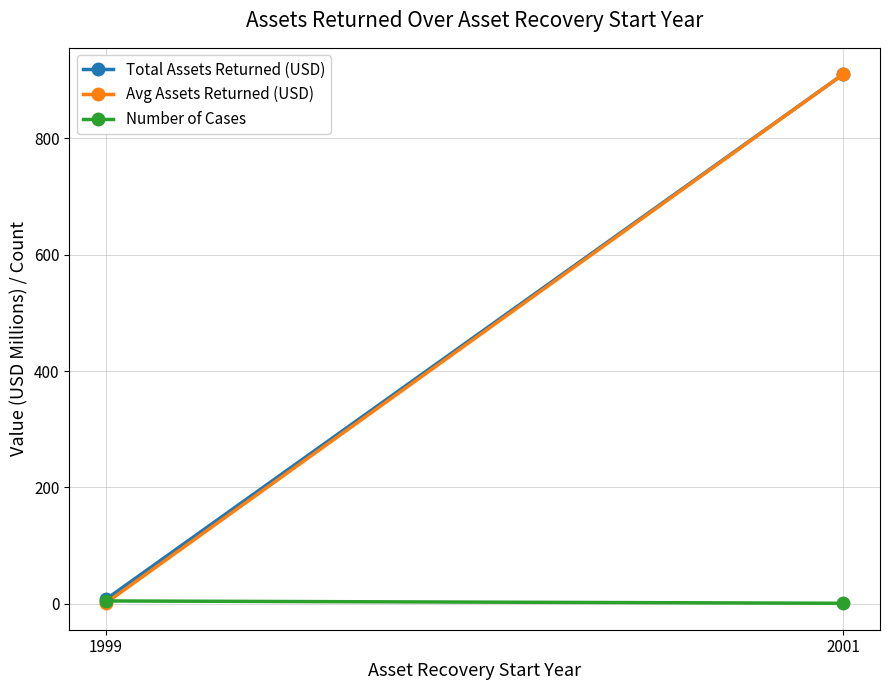

What are all the series names shown in the legend?

Total Assets Returned (USD), Avg Assets Returned (USD), Number of Cases